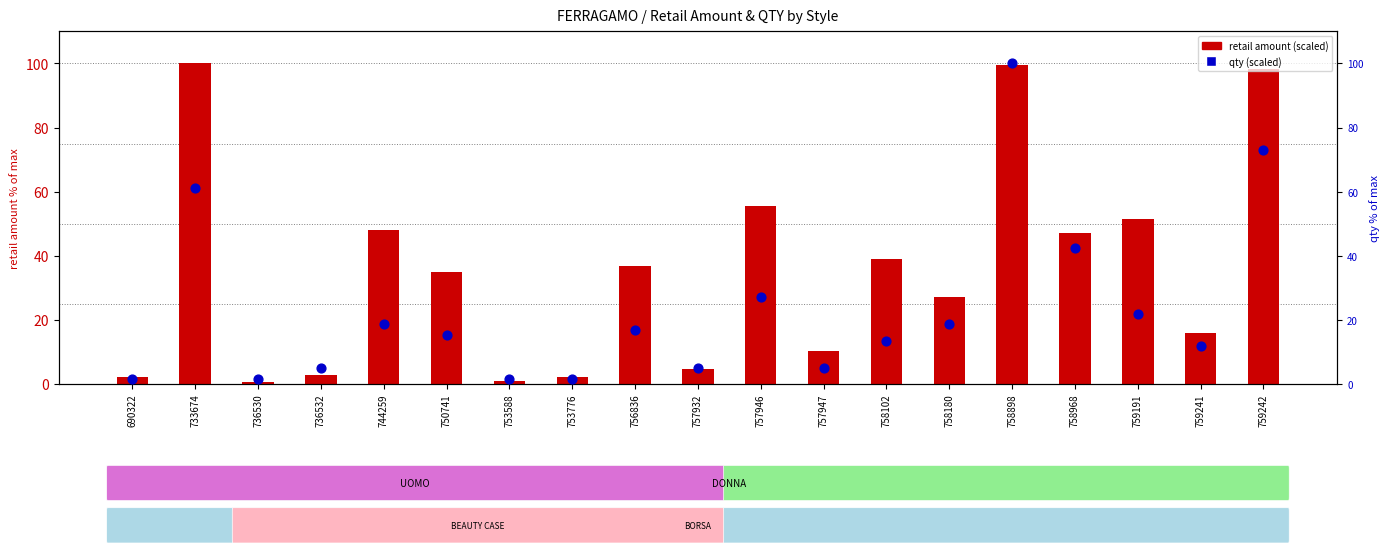

At how many categories does at least one series exceed 85?

3